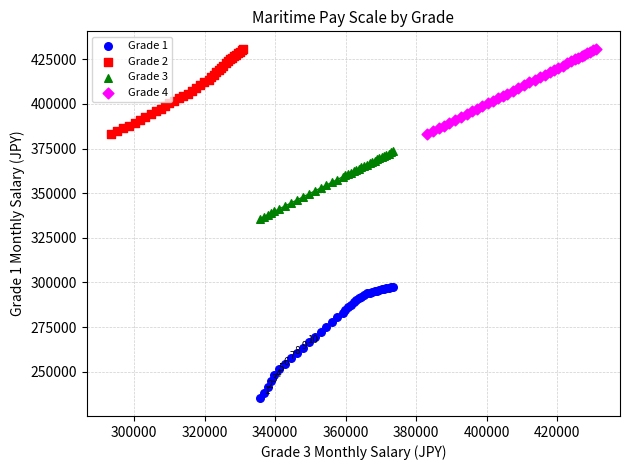

Which series has the largest Y range (max minus min)?

Grade 1